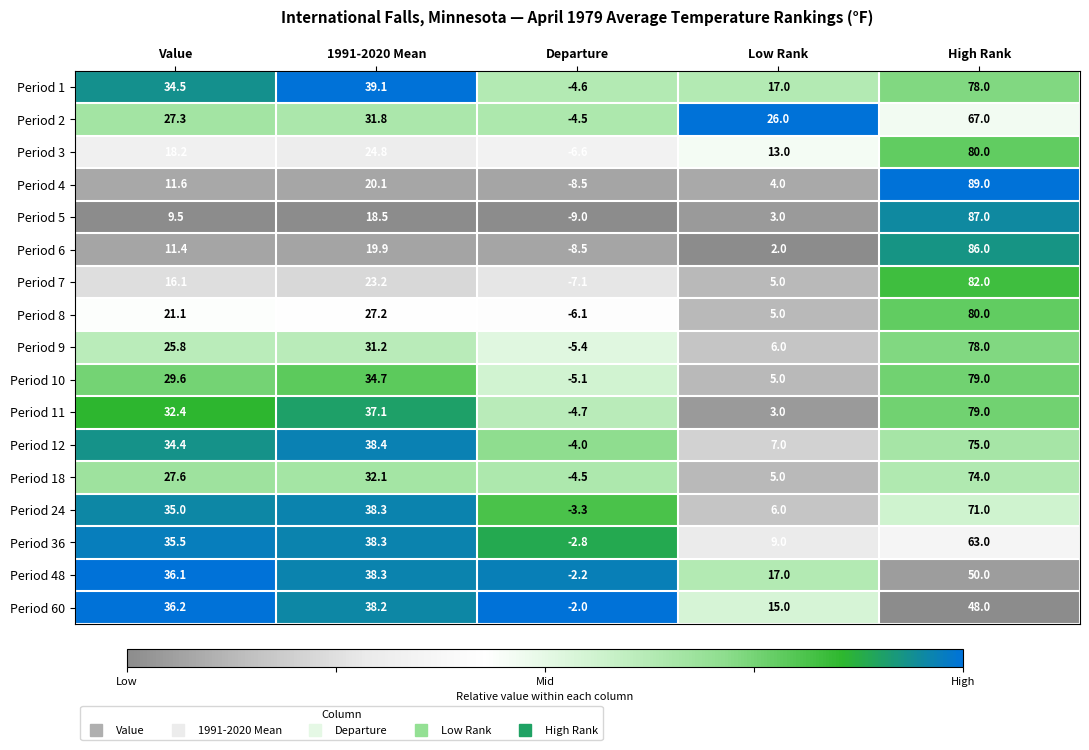

Is it true that Period 2 equals 26.0 at Low Rank?

True